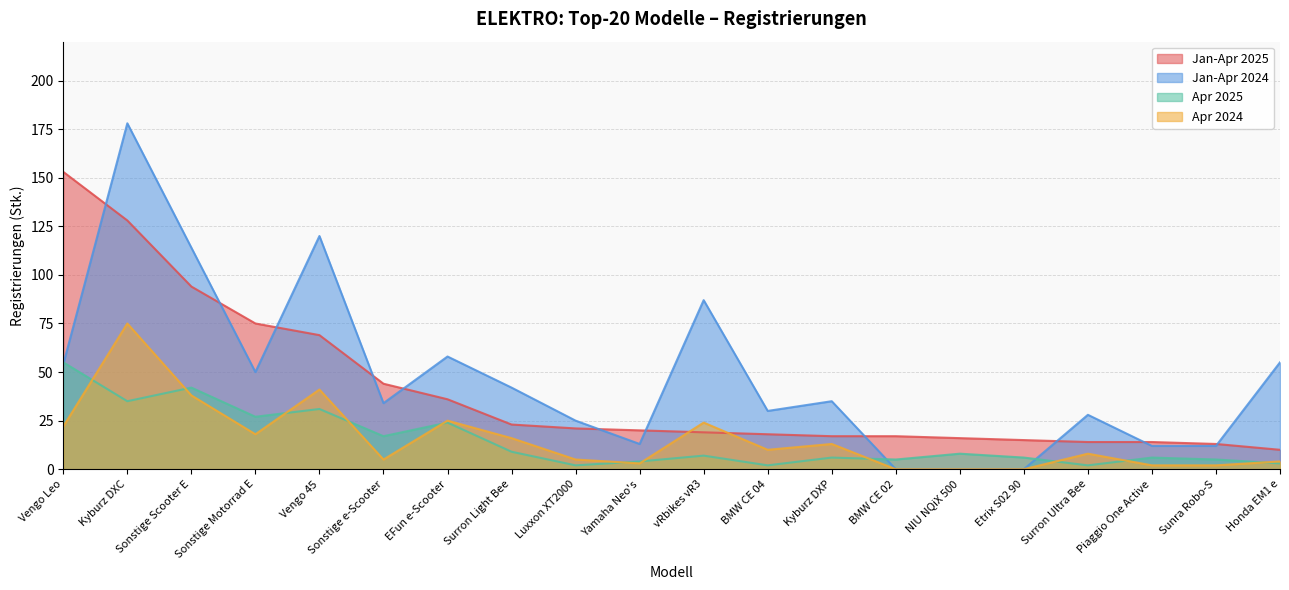

At which category is the sum across all series the highest?

Kyburz DXC